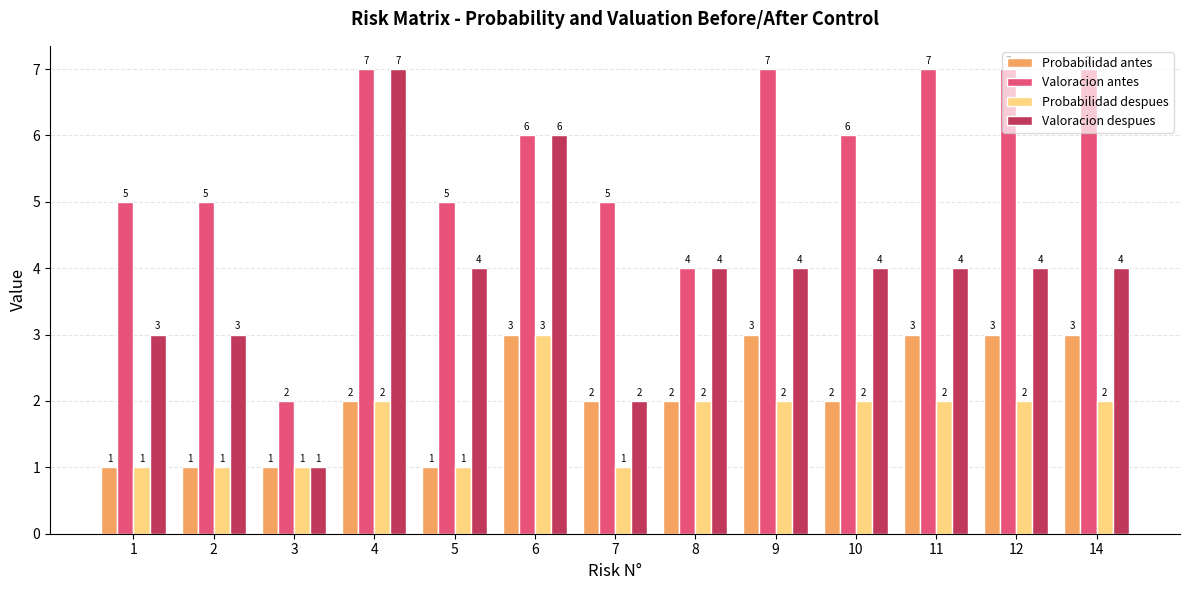

Is it true that Probabilidad antes equals 3 at 6?

True